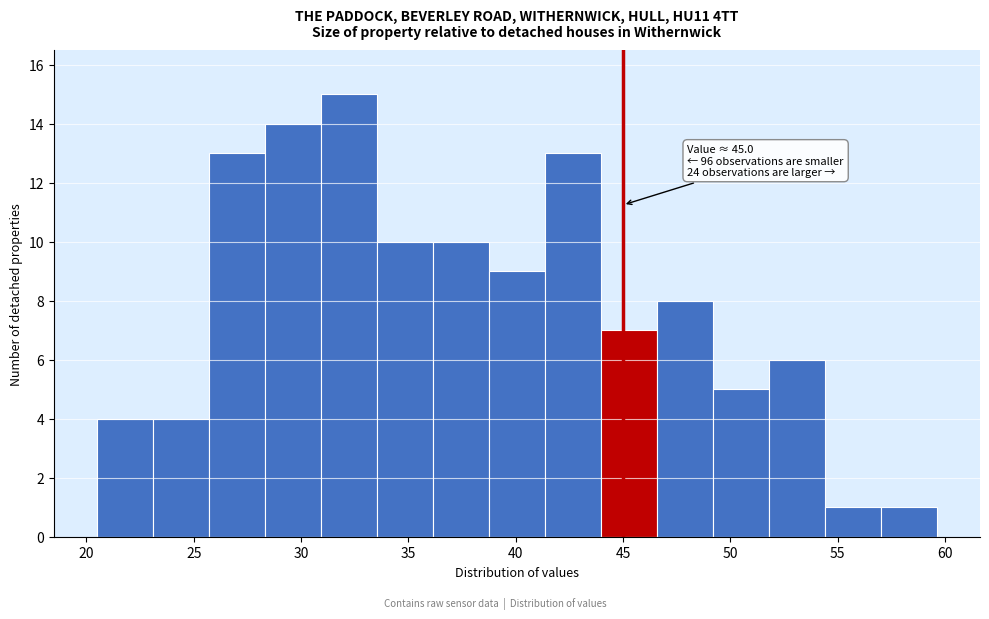

Over which range of the x-axis is the bar tallest?

31.0 to 33.5